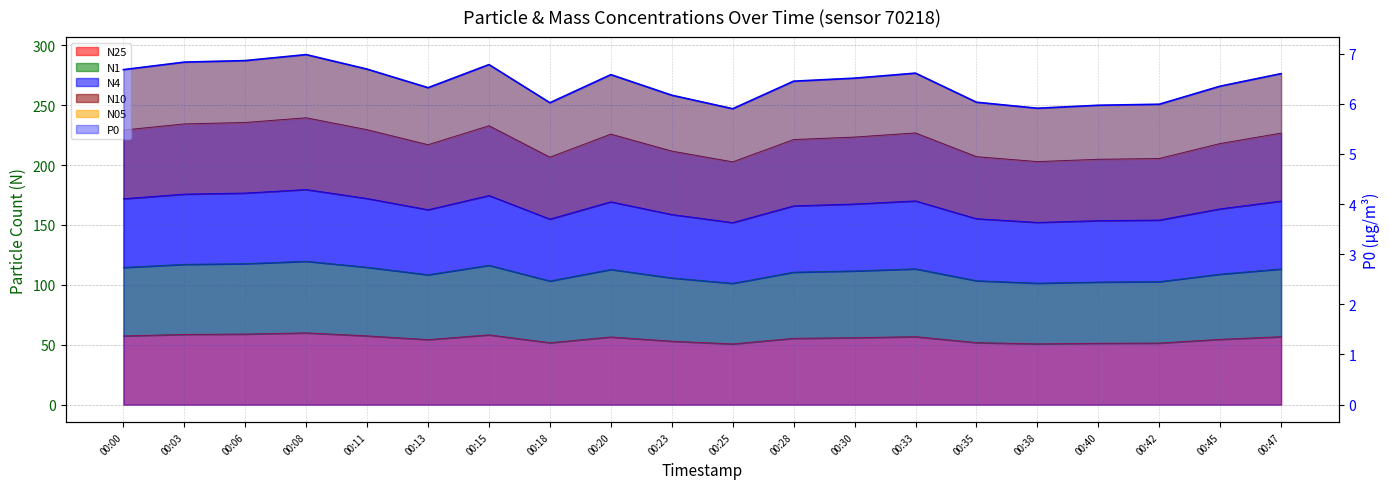

What is the change in value from 00:00 to 00:03?

+0.2